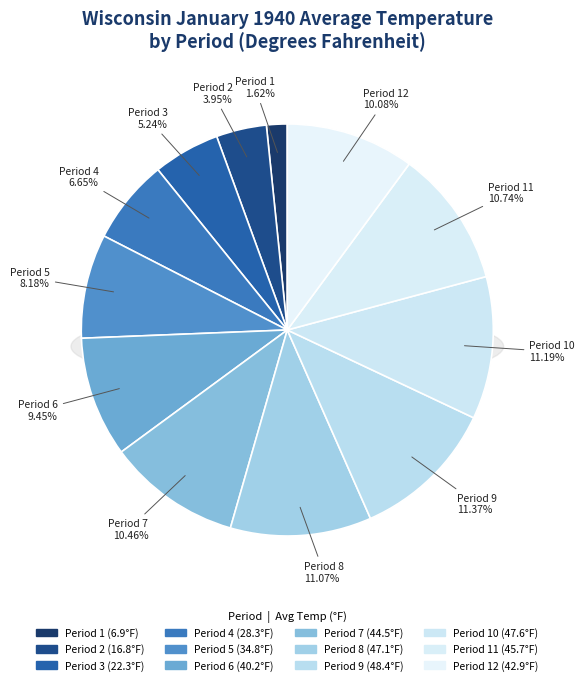

How many slices are in this pie chart?

12